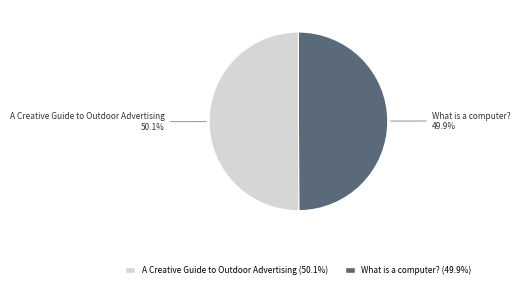

To the nearest percent, what is the average slice percentage?

50%